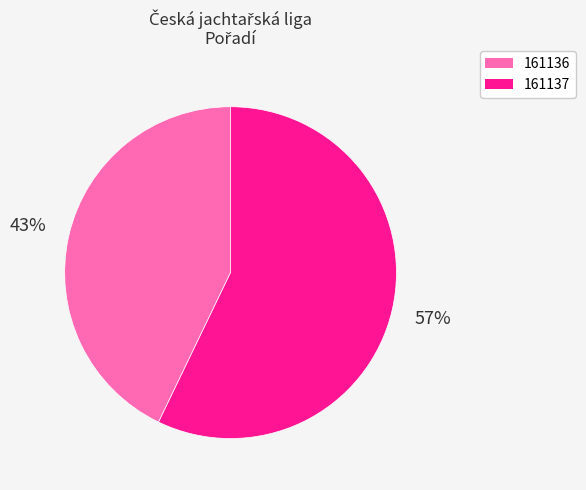

Rank the categories by value from lowest to highest.

161136, 161137